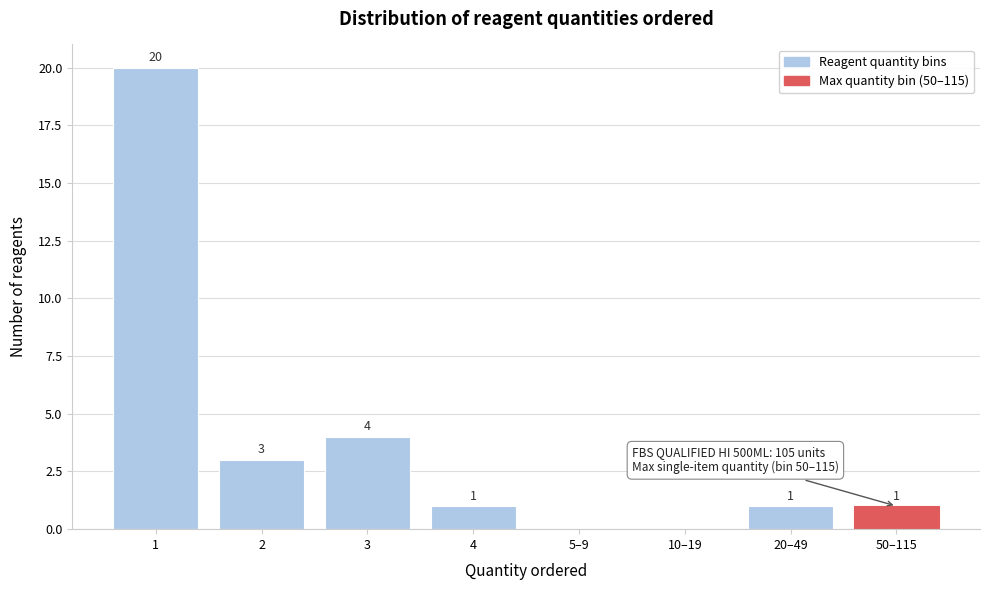

Reading left to right, list all the values displayed in this chart.

1=20	2=3	3=4	4=1	5–9=0	10–19=0	20–49=1	50–115=1